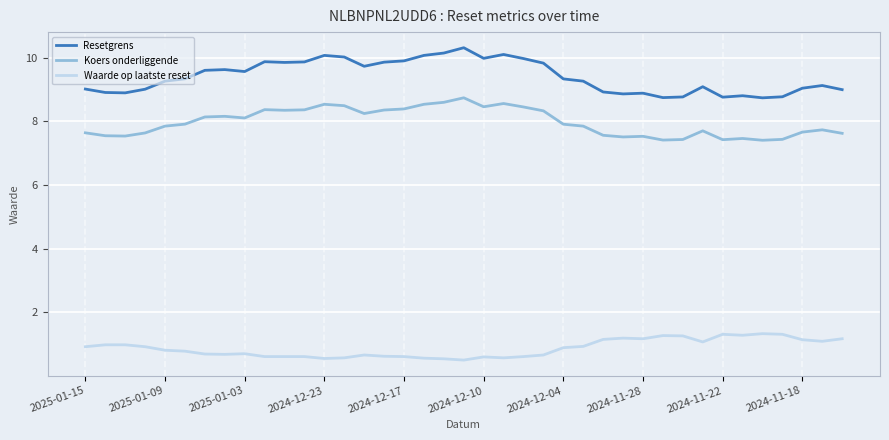

What is the highest value of the Koers onderliggende series?

8.7